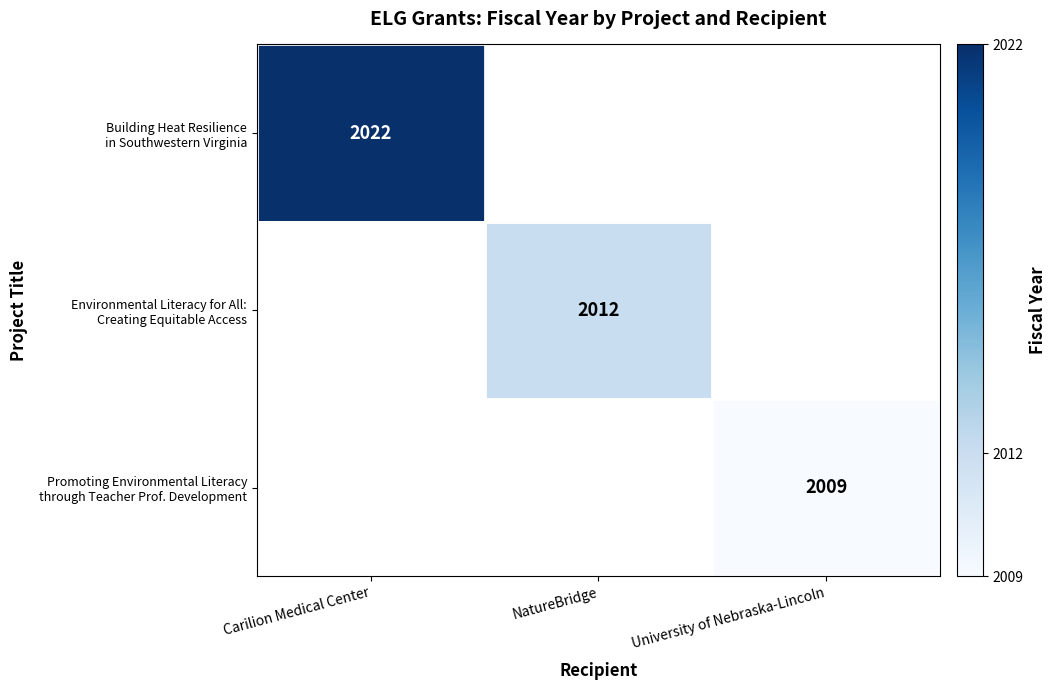

Between NatureBridge and Carilion Medical Center, which is larger?

Carilion Medical Center